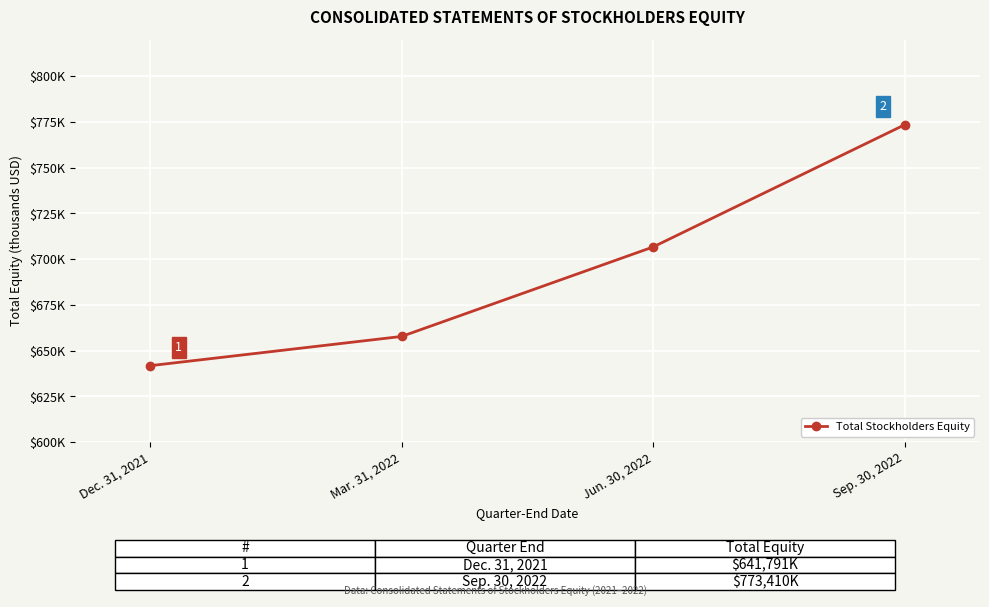

Is this an area chart (filled region under the line)?

No